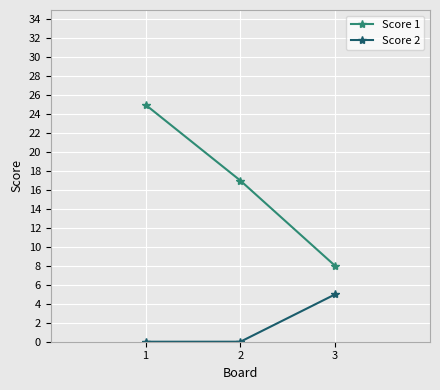

Which series has the largest total across all categories?

Score 1